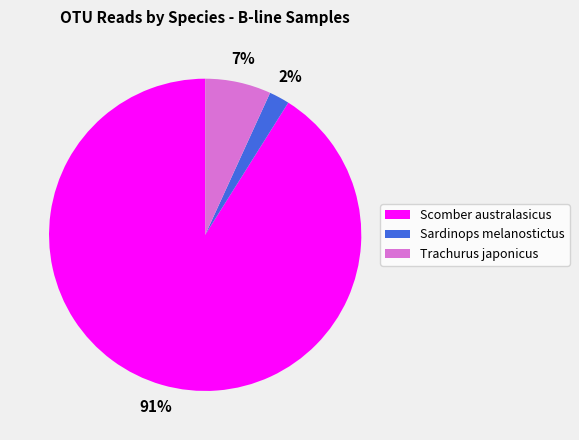

Count the number of slices in the pie.

3